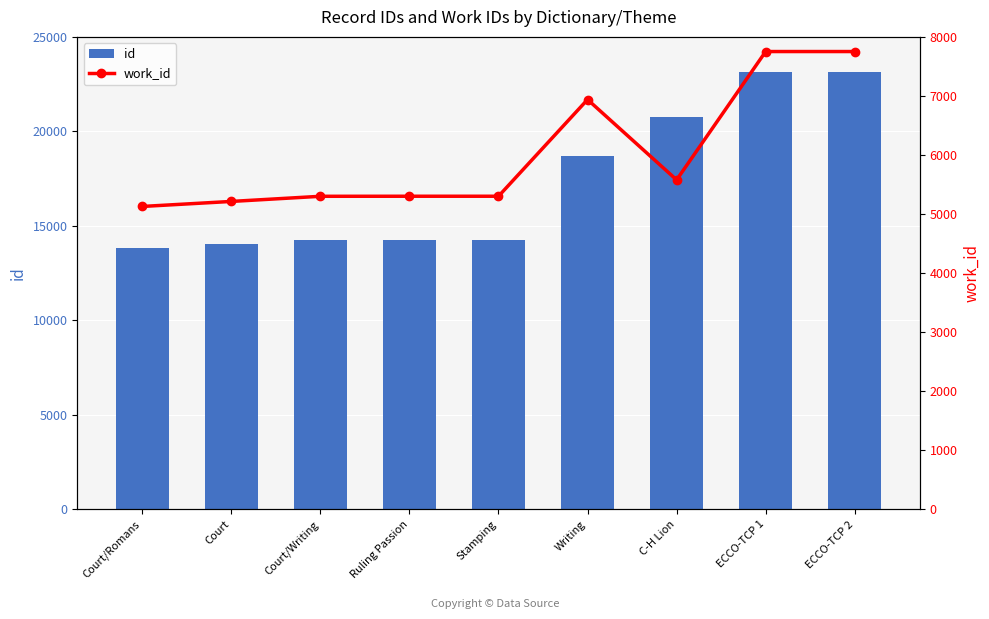

What is the sum of all work_id values?

54270